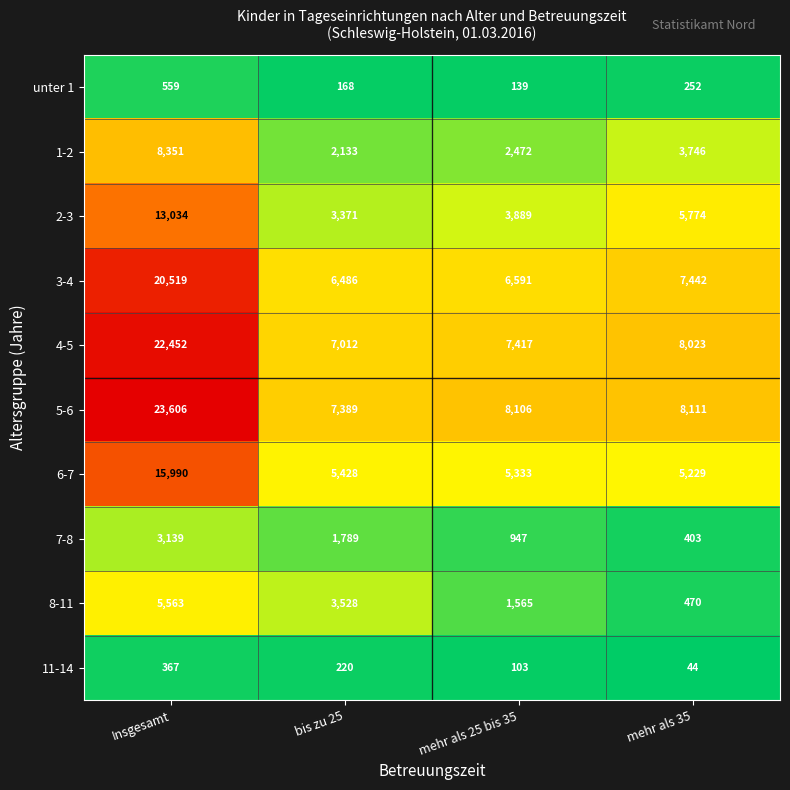

Is it true that 3-4 equals 6591 at mehr als 25 bis 35?

True